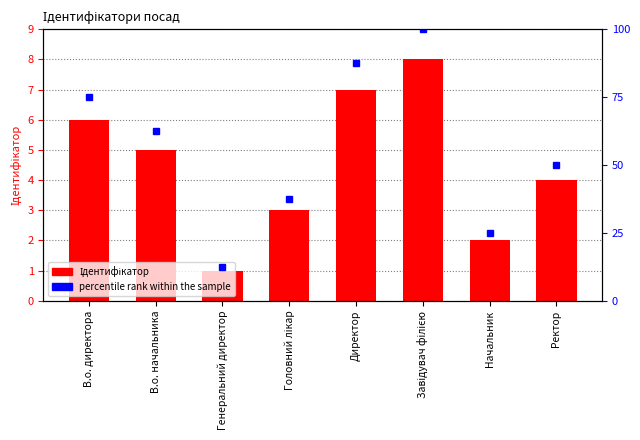

At which label does the data first exceed 5?

В.о. директора